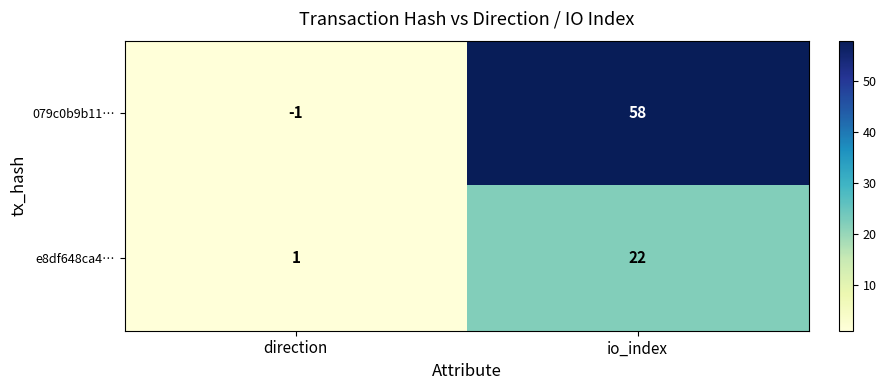

Rank the categories by 079c0b9b11… value from lowest to highest.

direction, io_index